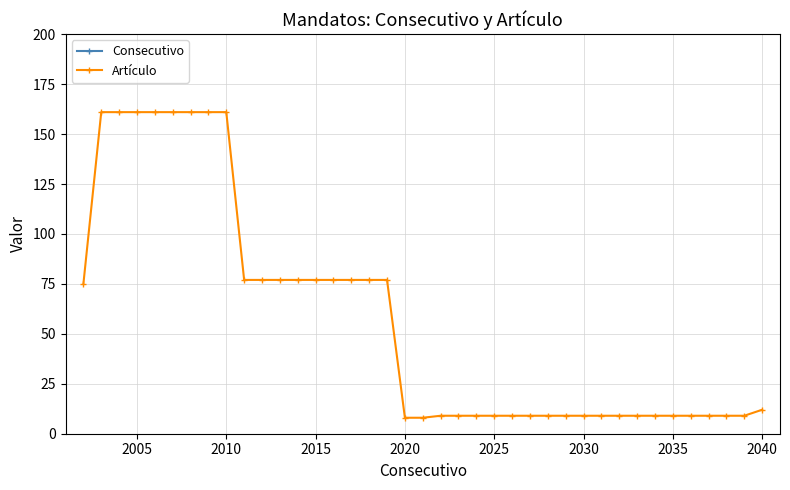

Which series has the widest spread of values?

Artículo